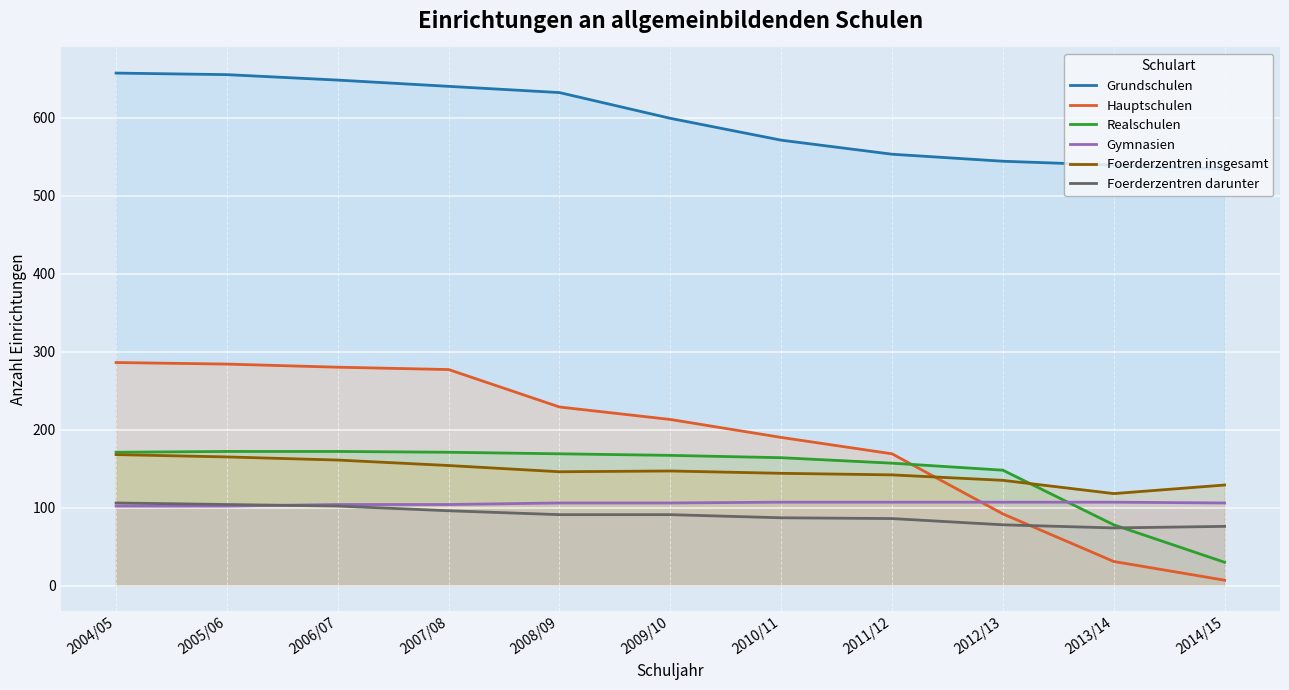

What is the total value across all series at 2012/13?

1104